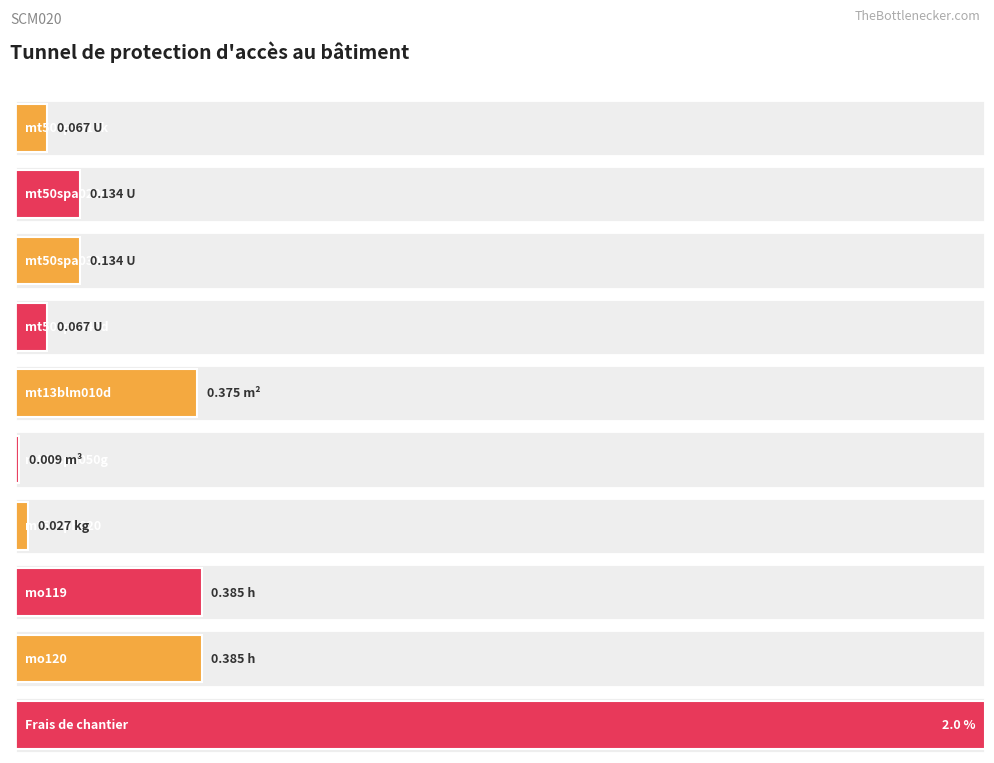

Is it true that the value at mo119 is 0.1?

False